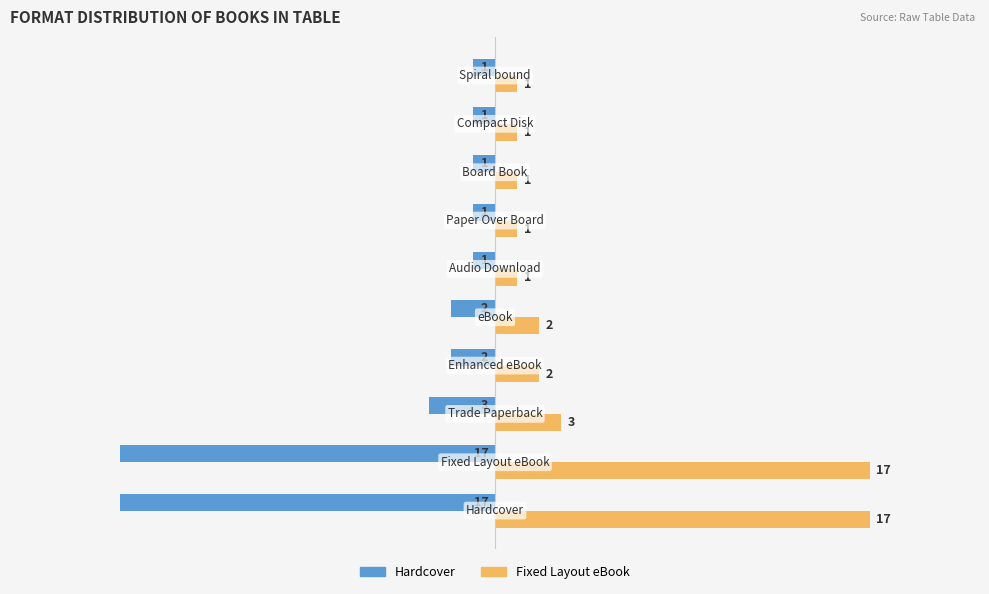

What is the sum of all Fixed Layout eBook values?

46